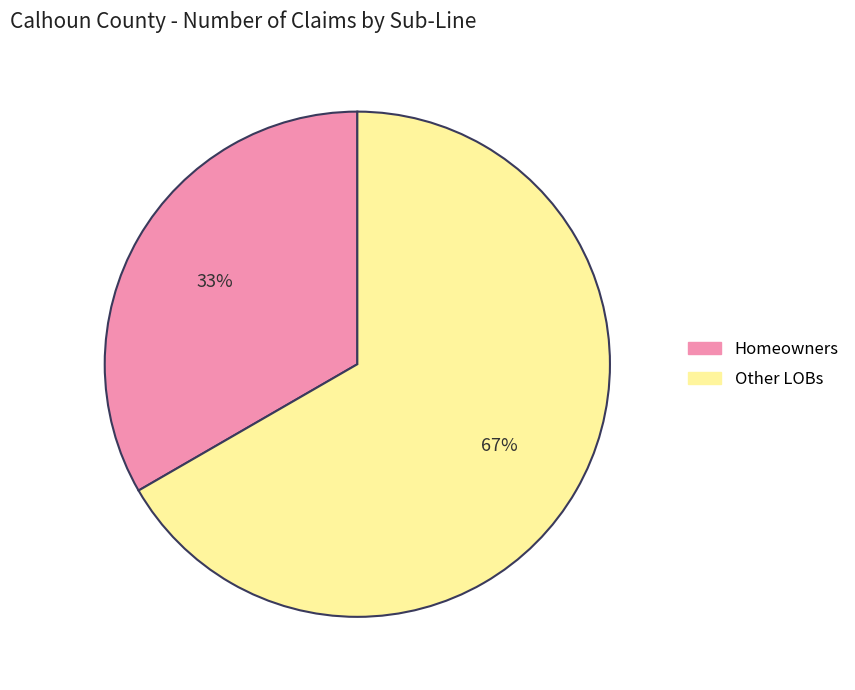

Count the number of slices in the pie.

2